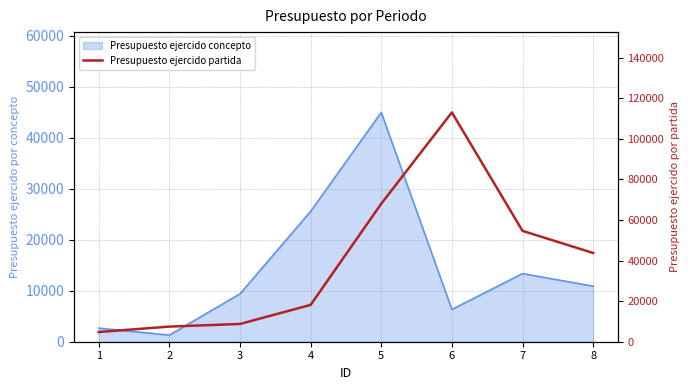

What is the minimum value shown in the chart?

4785.0